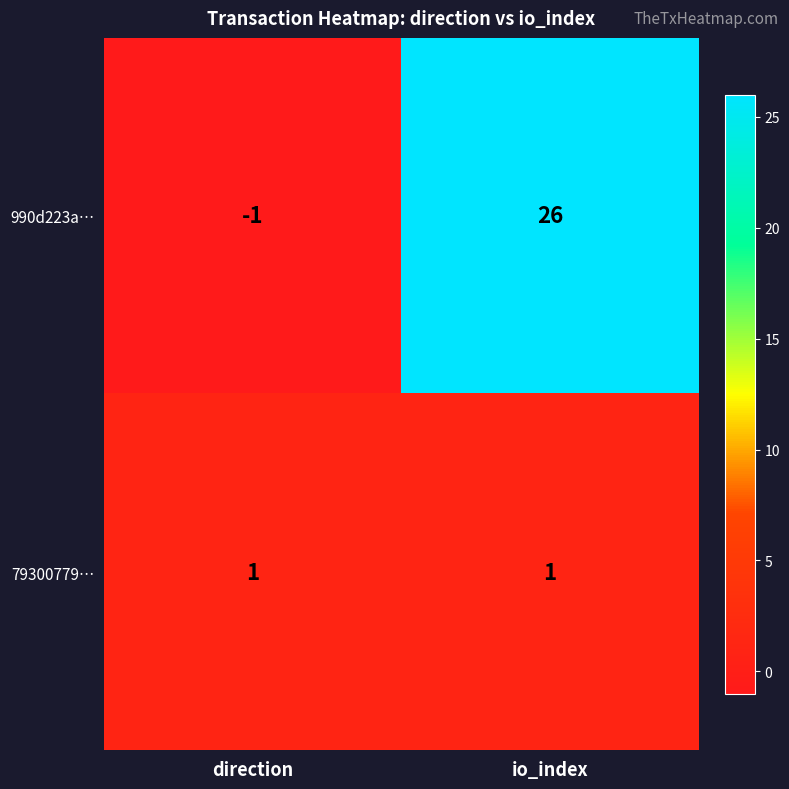

What is the total value across all series at io_index?

27